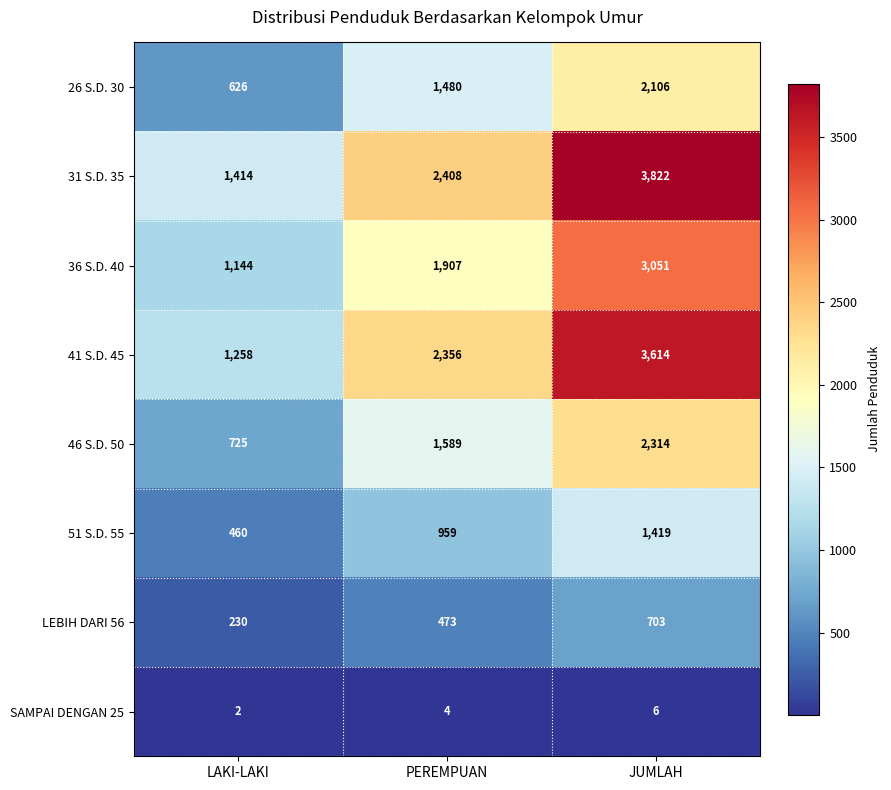

What is the total value across all series at JUMLAH?

17035